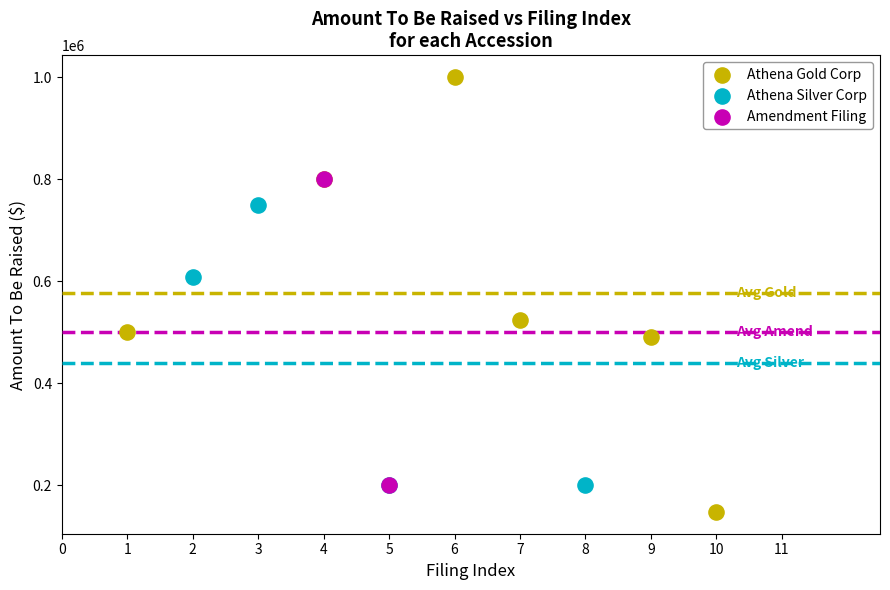

Which series has the widest spread of Y values?

Athena Gold Corp